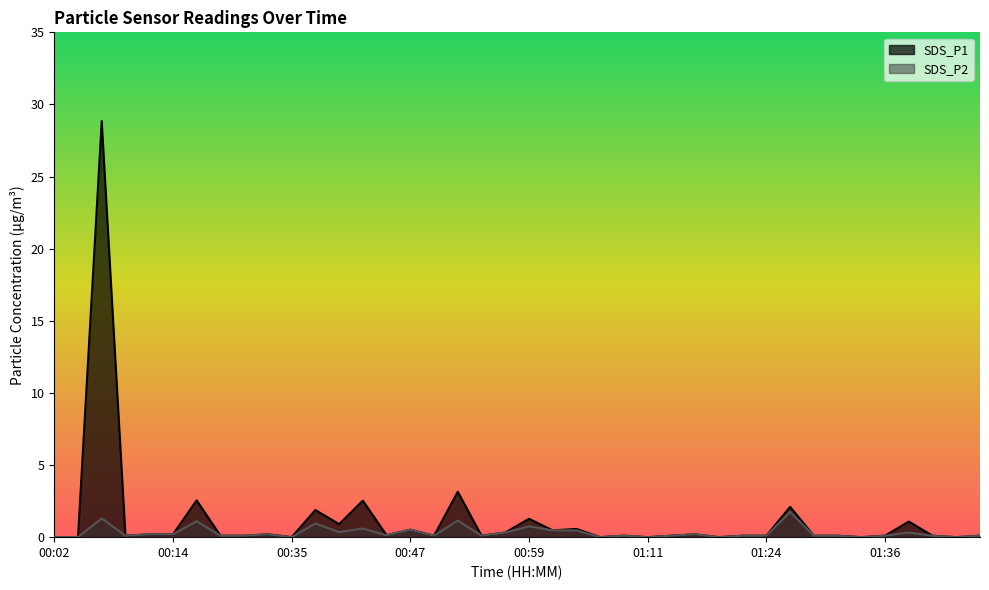

What is the average value of the SDS_P2 series?

0.3